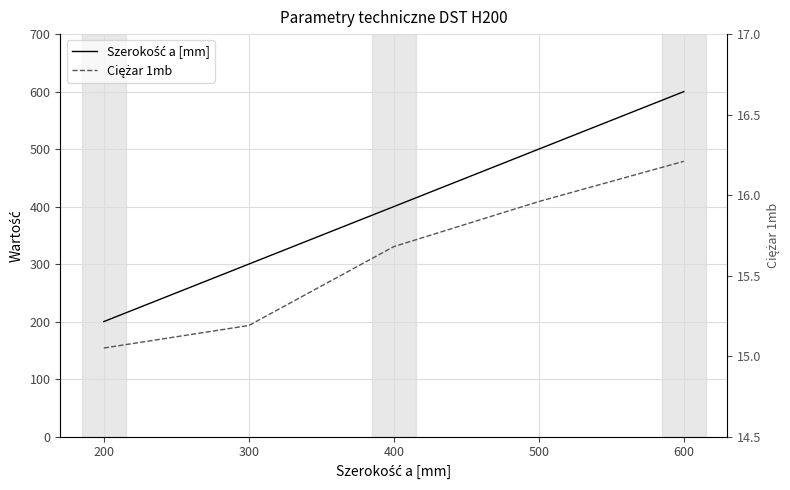

How many lines are shown in the chart?

2